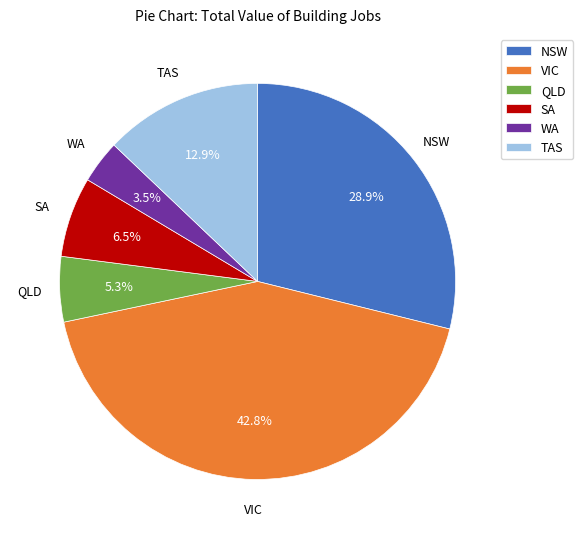

Is there a majority slice in this chart?

No